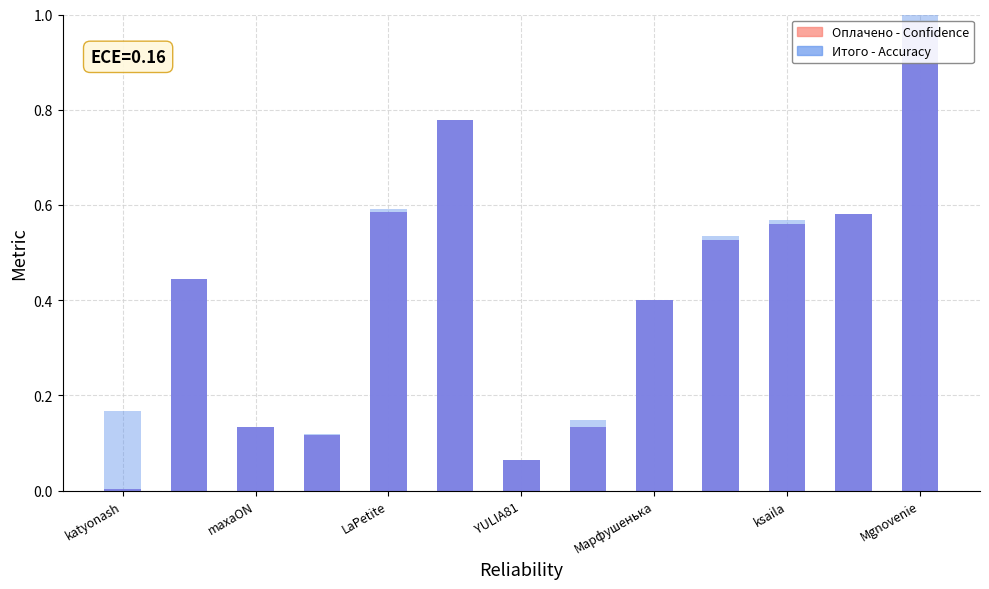

What is the maximum value for Итого - Accuracy?

1.0